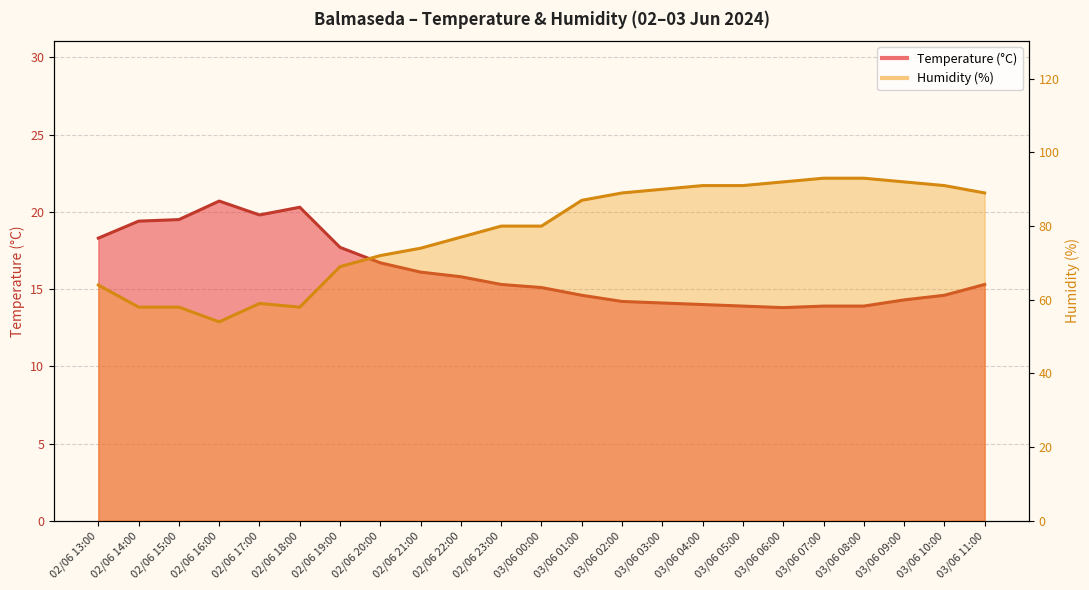

Where is Temperature (°C) nearest to the value 17?

02/06 20:00